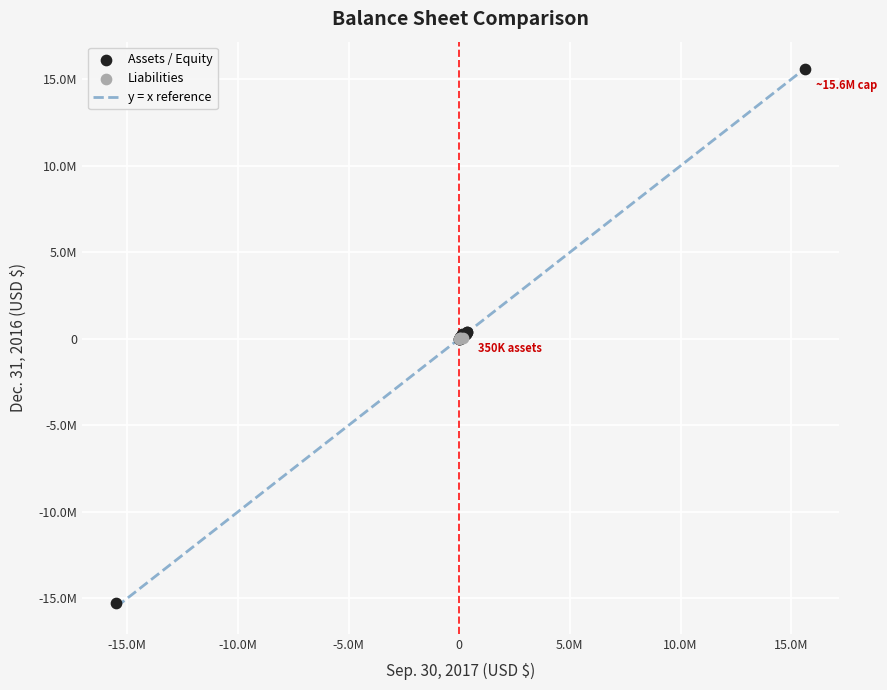

Which series has the widest spread of Y values?

Assets / Equity